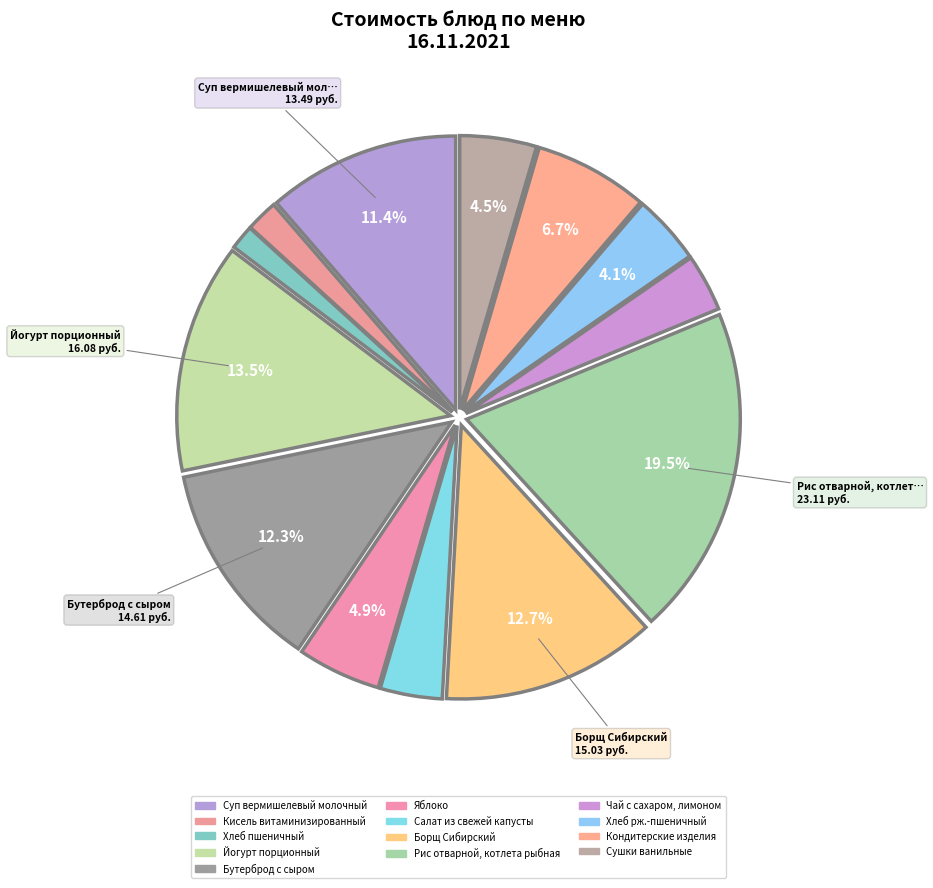

Is there a majority slice in this chart?

No